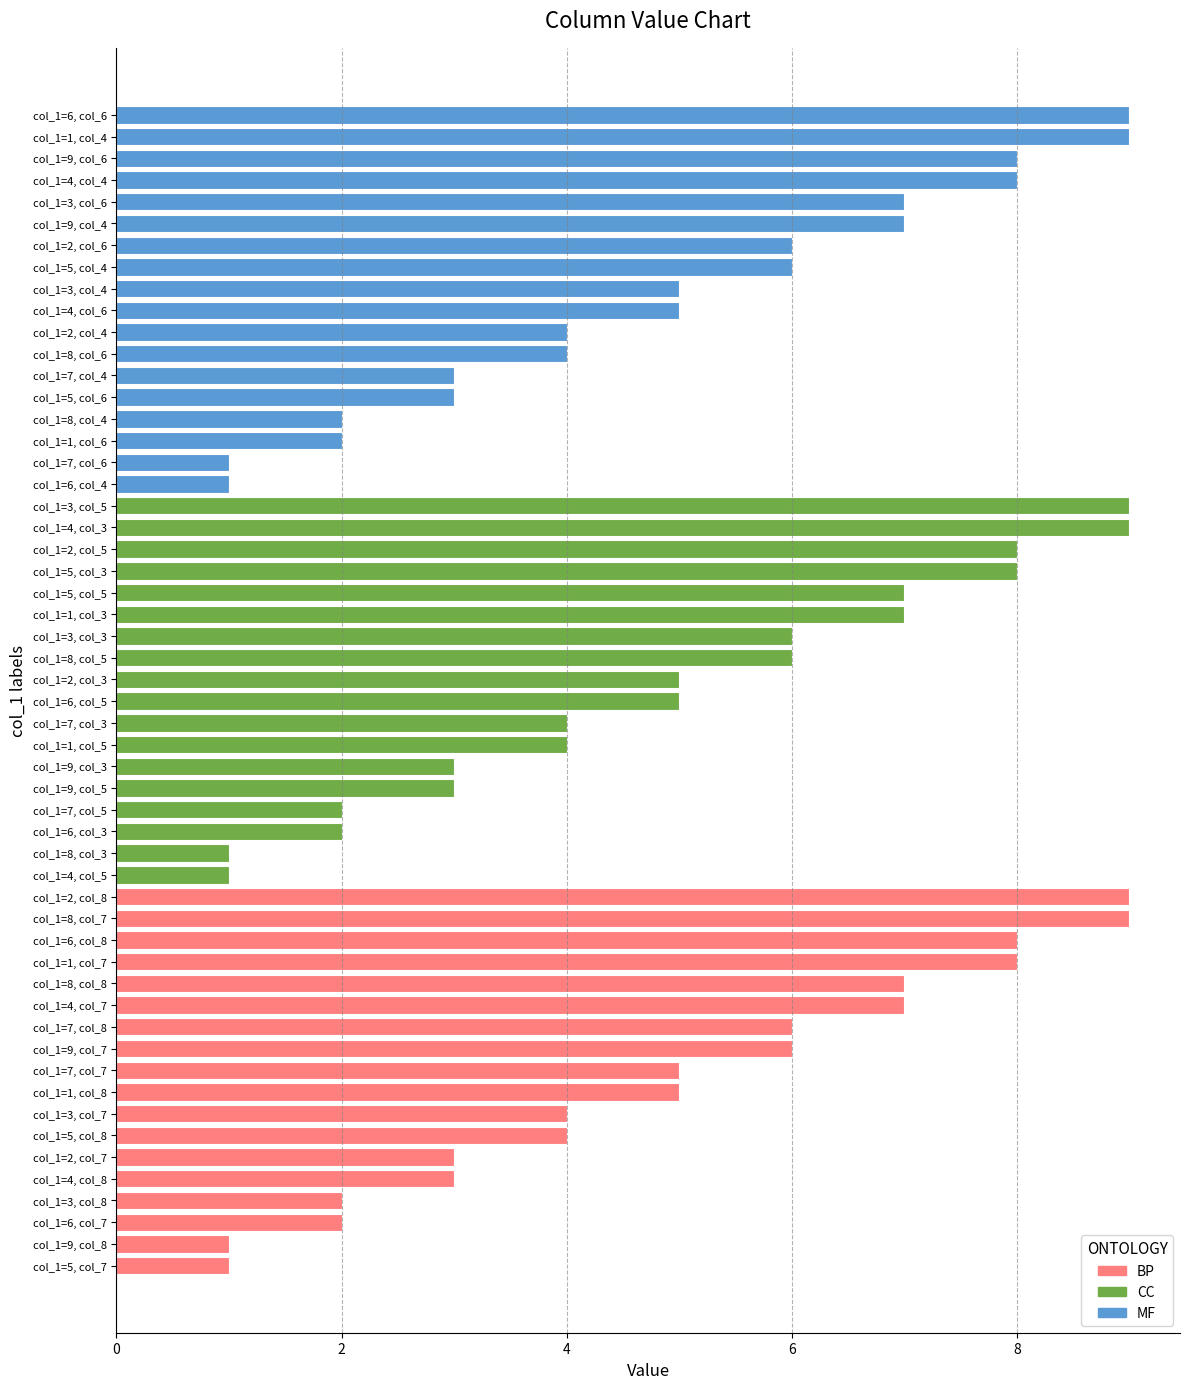

Which category has the lowest value in the col_5 series?

4